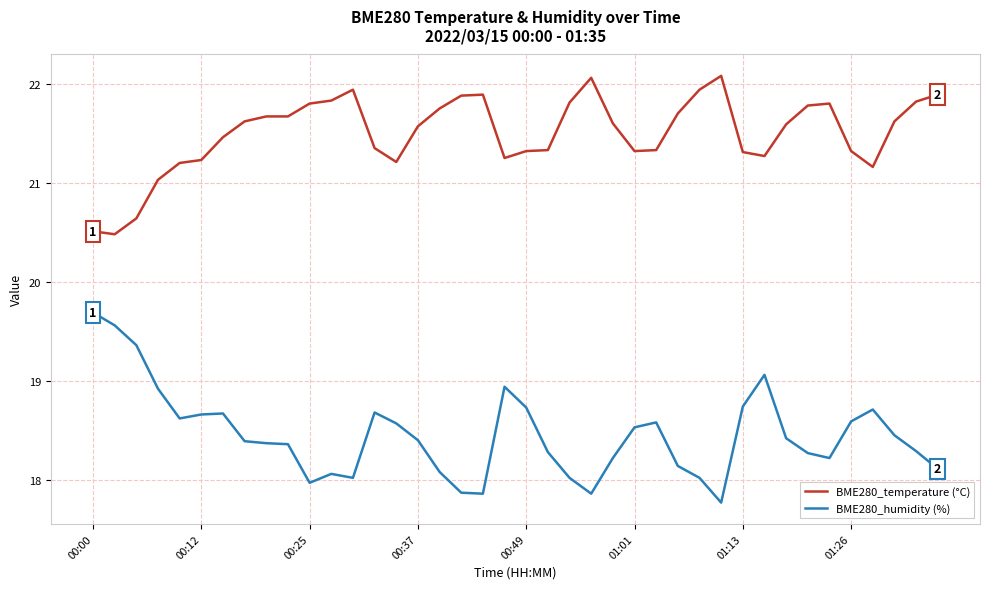

True or false: BME280_temperature (°C) and BME280_humidity (%) intersect in this chart.

False